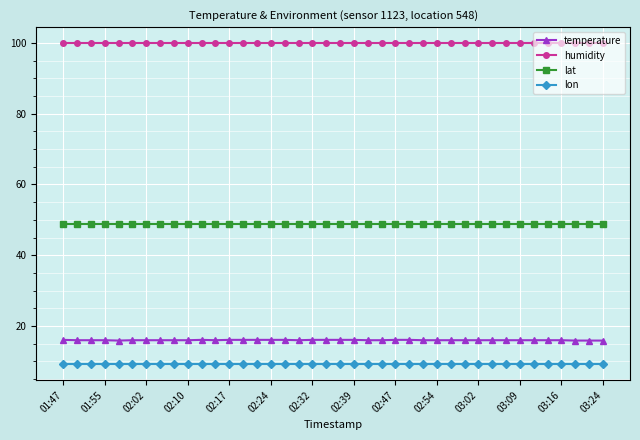

What is the maximum value for lat?

48.8